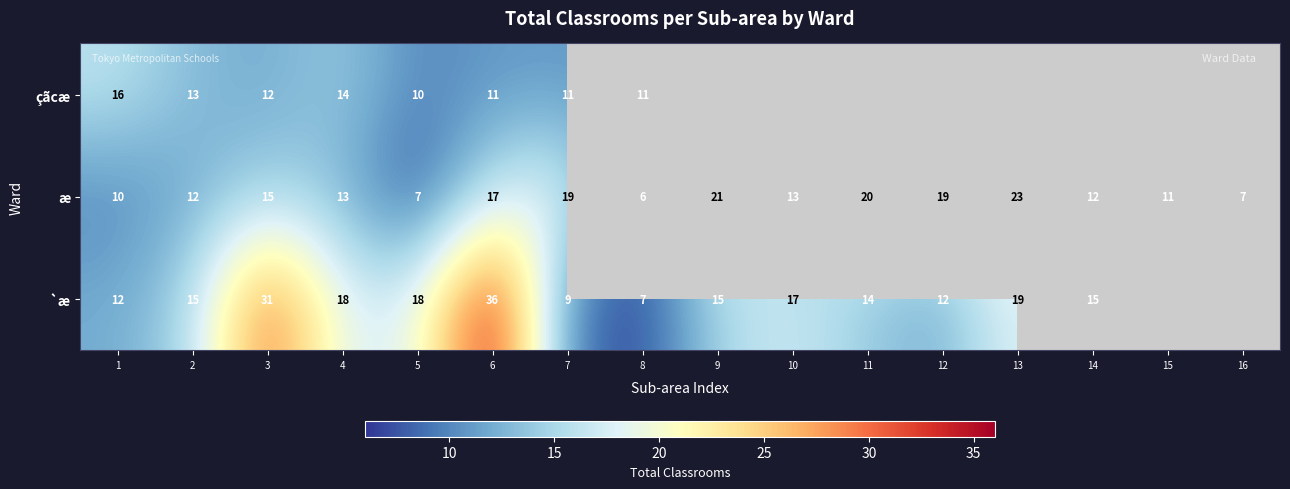

What is the approximate value of æ at 1?

10